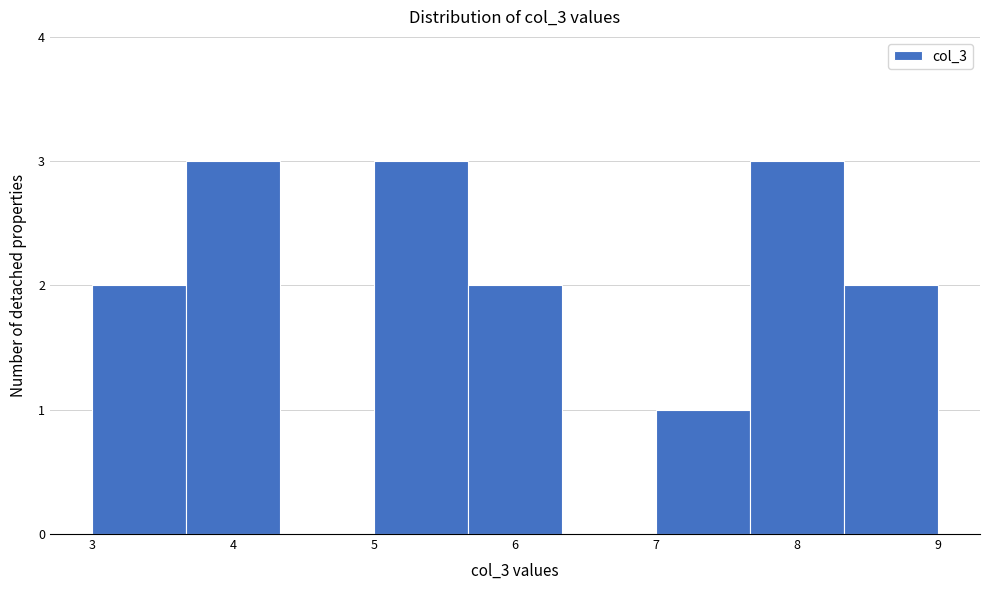

Reading left to right, transcribe this chart: for each bar, give the range it covers on the x-axis and its height. Neither the bar edges nor the heights are printed on the chart, so give them approximately, as read against the axes.

3.0 to 3.7: 2
3.7 to 4.3: 3
4.3 to 5.0: 0
5.0 to 5.7: 3
5.7 to 6.3: 2
6.3 to 7.0: 0
7.0 to 7.7: 1
7.7 to 8.3: 3
8.3 to 9.0: 2